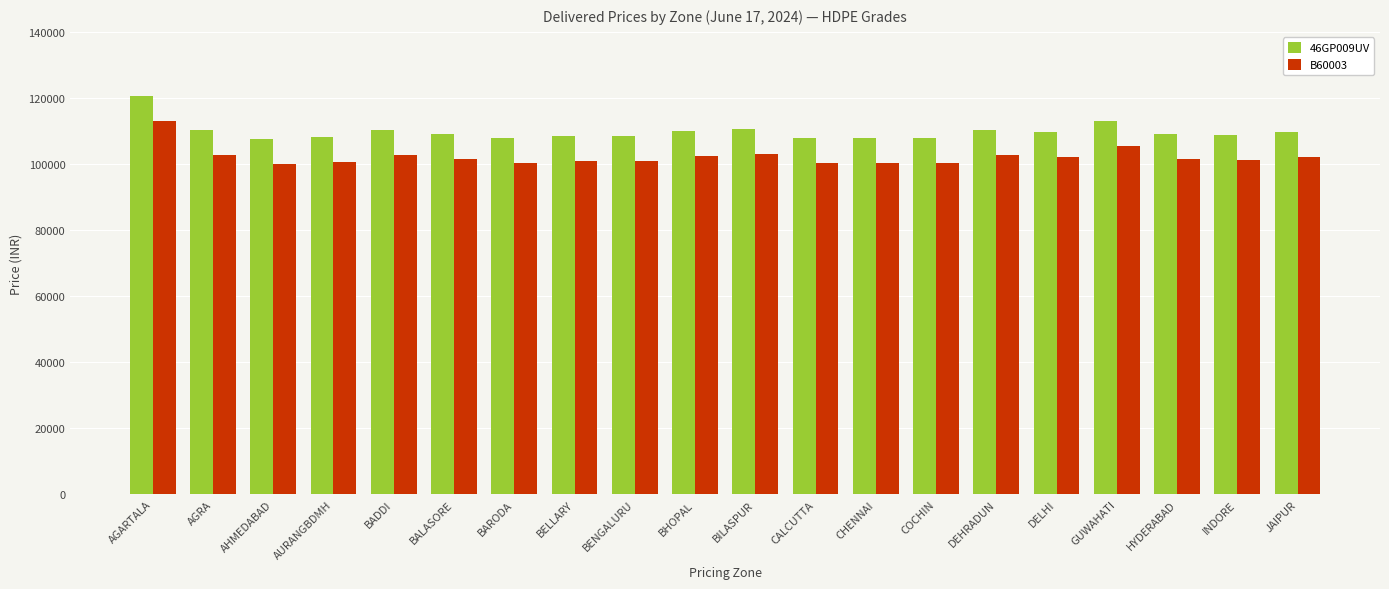

What is the difference between the highest and lowest values at AGARTALA?

7550